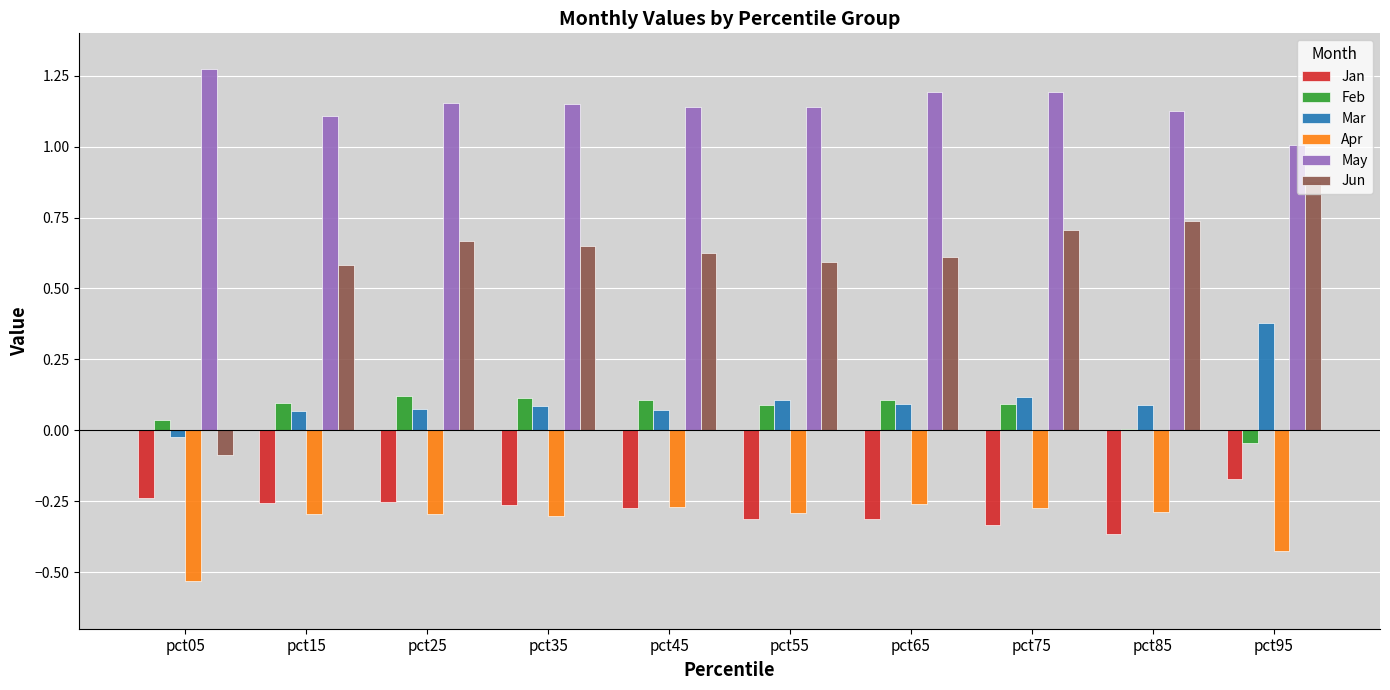

Which series has the widest spread of values?

Jun